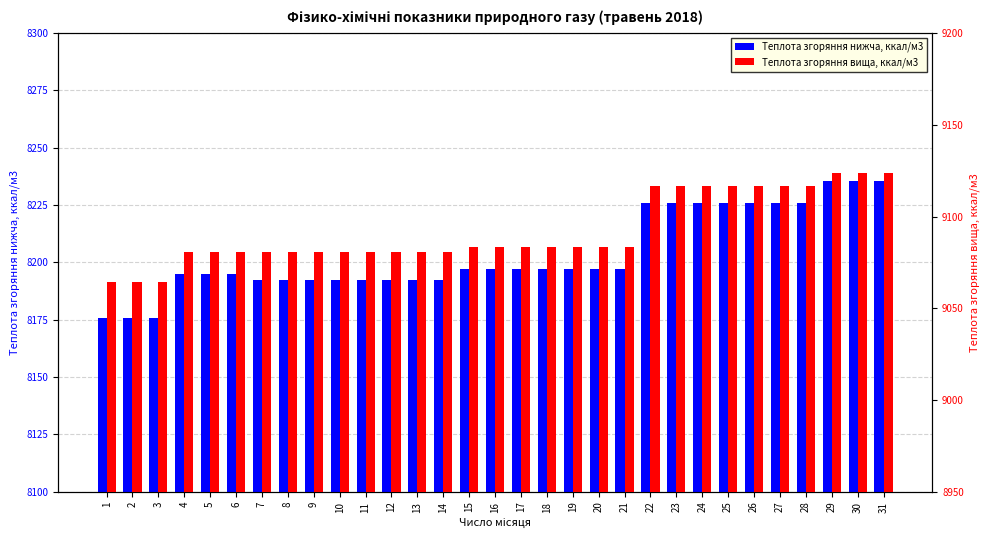

Between 25 and 28, which series saw the biggest shift?

Теплота згоряння нижча, ккал/м3